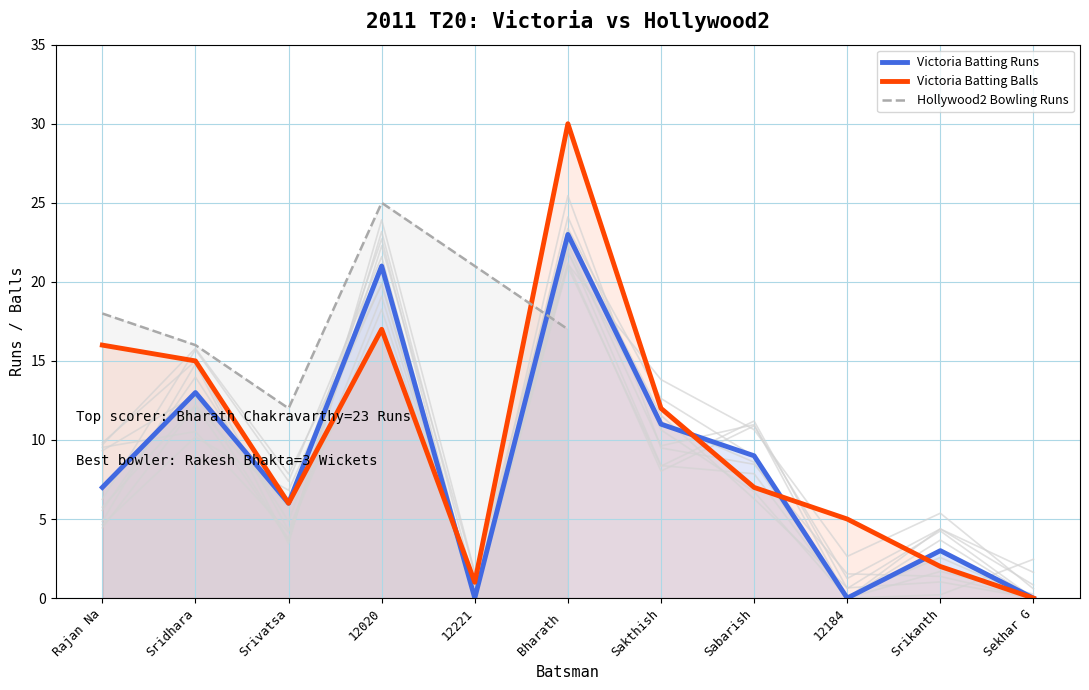

Is it true that Victoria Batting Runs equals 0 at 12221?

True